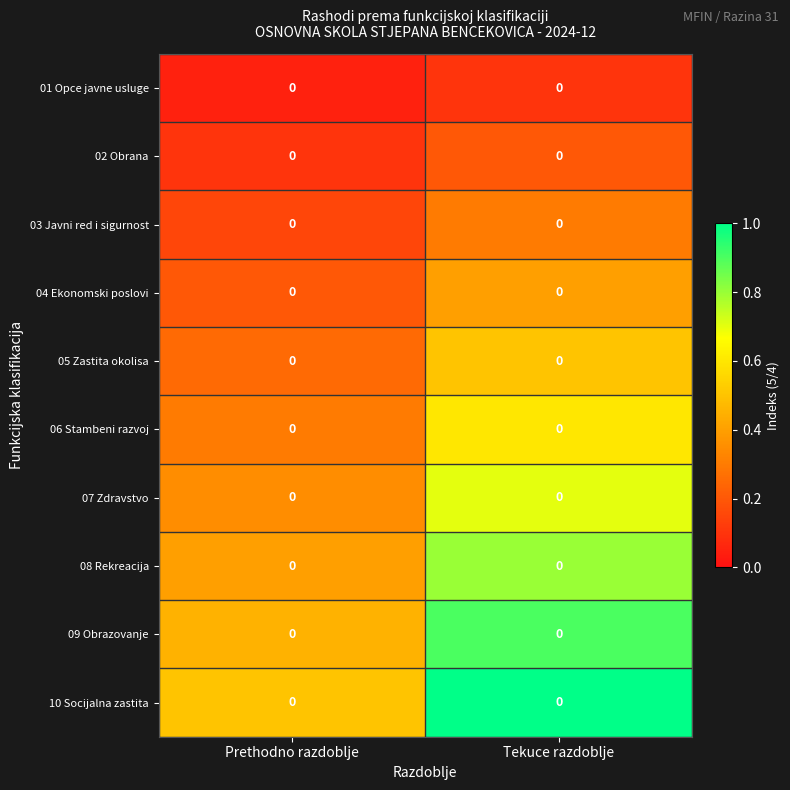

True or false: 10 Socijalna zastita has a value of 1.0 at Tekuce razdoblje.

True